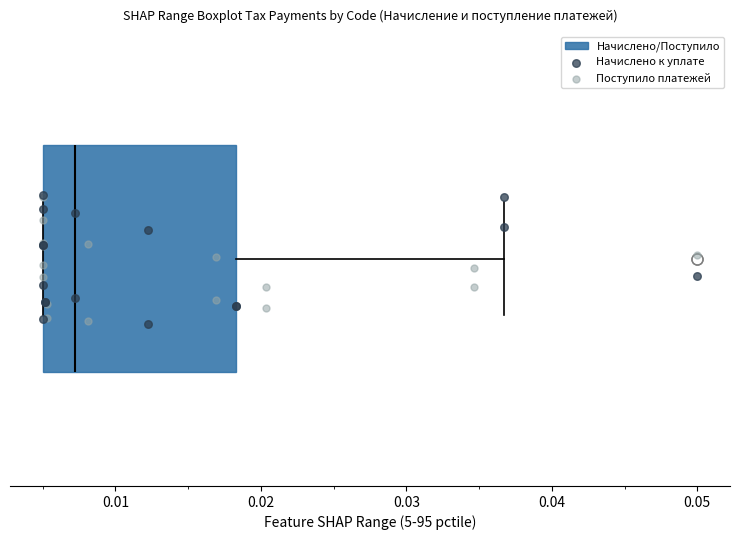

Where is the left edge of the box on the x-axis? The values are not printed on the chart, so give them approximately, as read against the axis.

0.005